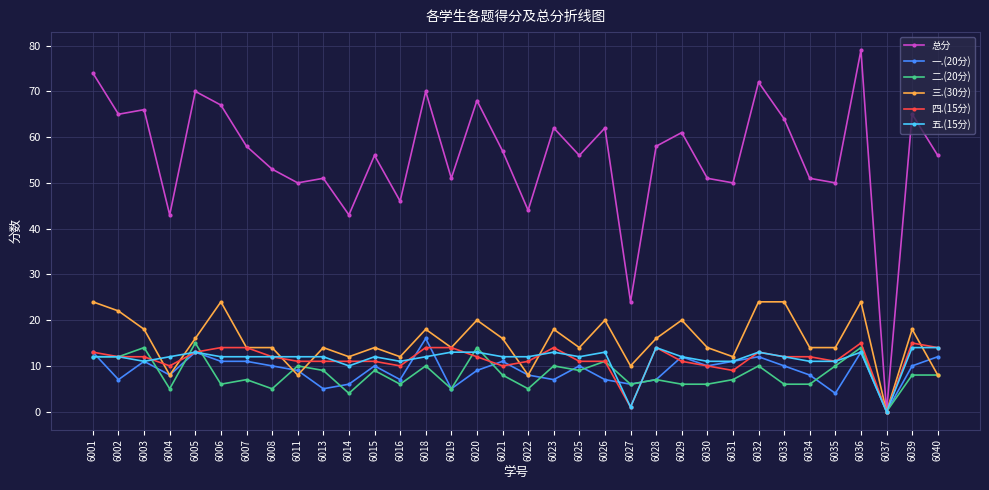

What is the value of the 总分 point at the 23rd from the left?

58